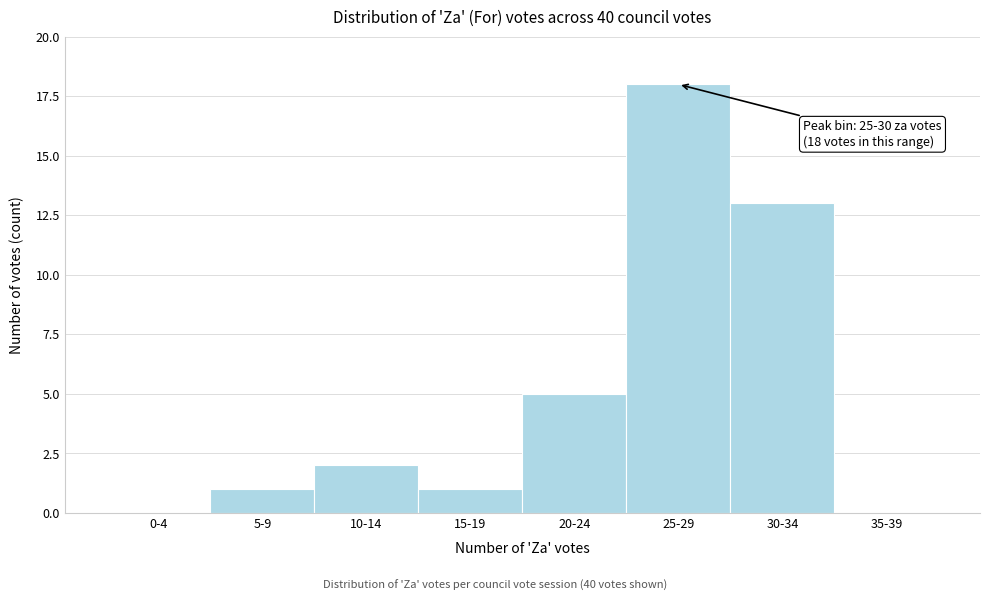

Reading left to right, extract all data points from this chart.

0-4=0	5-9=1	10-14=2	15-19=1	20-24=5	25-29=18	30-34=13	35-39=0